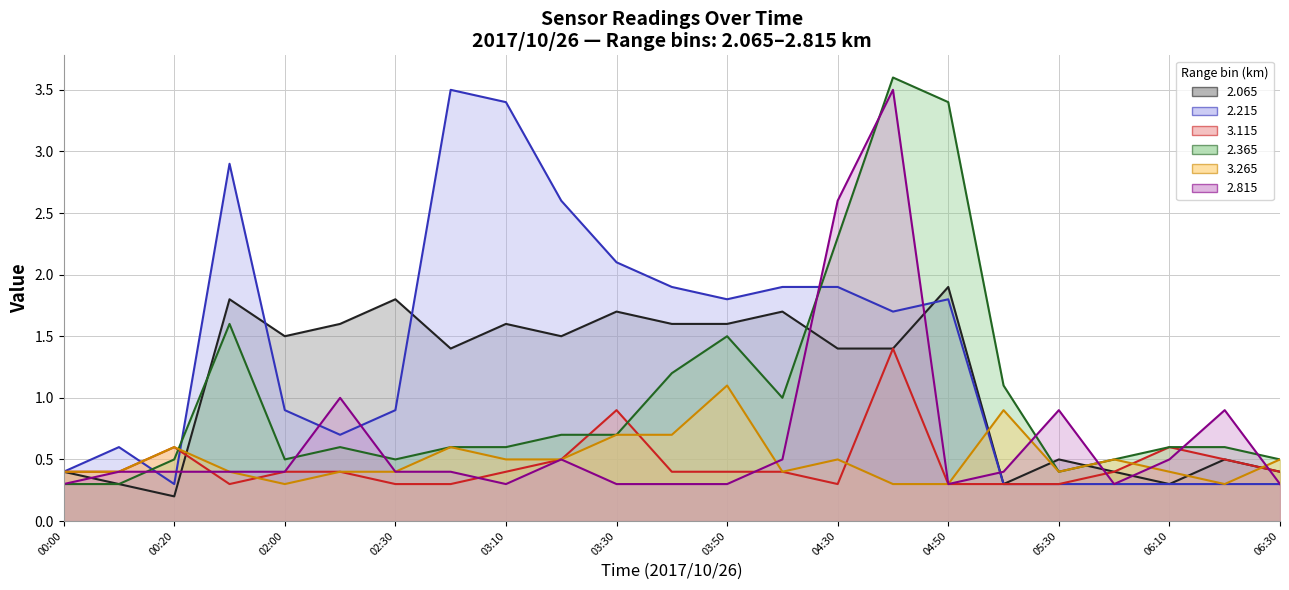

Which series ends up on top after the final intersection of 2.365 (line) and 2.065 (line)?

2.365 (line)